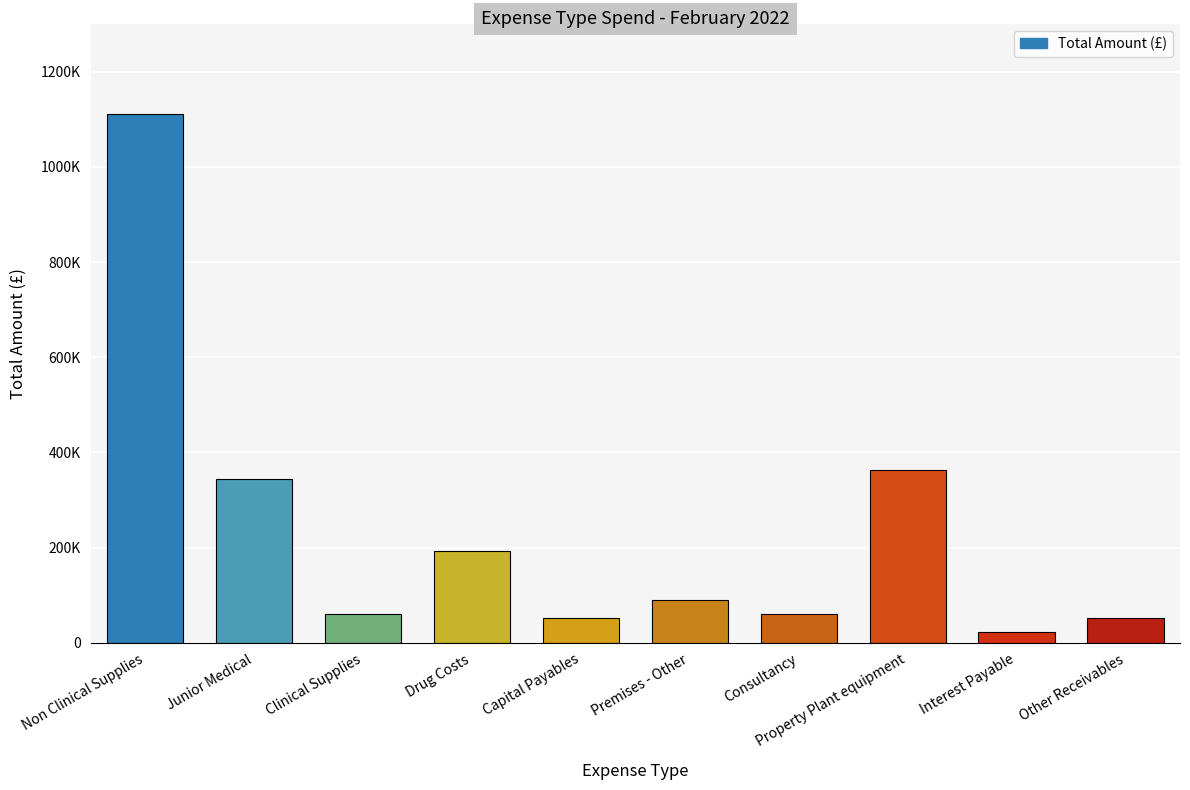

What is the minimum value shown in the chart?

22532.7